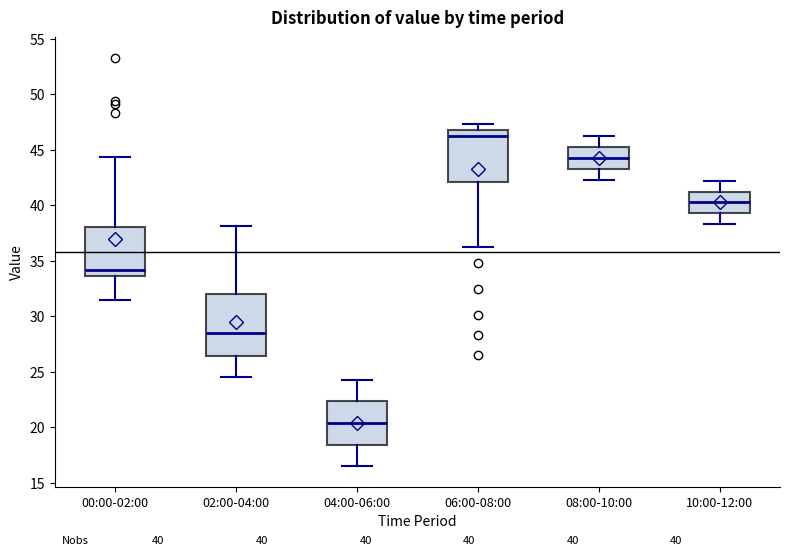

Which box's median line is the lowest?

04:00-06:00